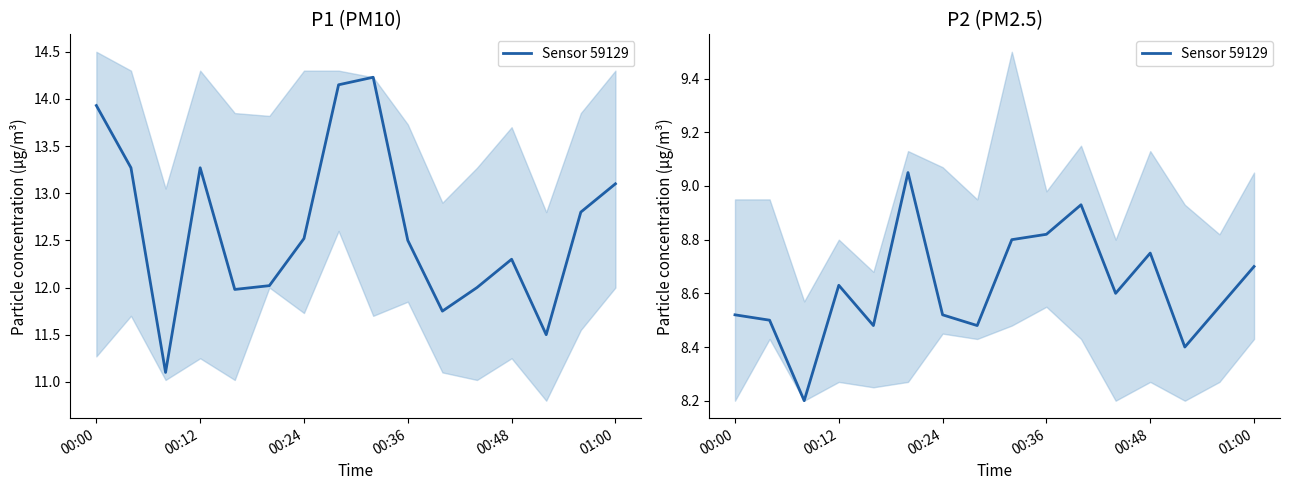

Reading left to right, extract all data points from this chart.

8.5	8.5	8.2	8.6	8.5	9.1	8.5	8.5	8.8	8.8	8.9	8.6	8.8	8.4	8.6	8.7